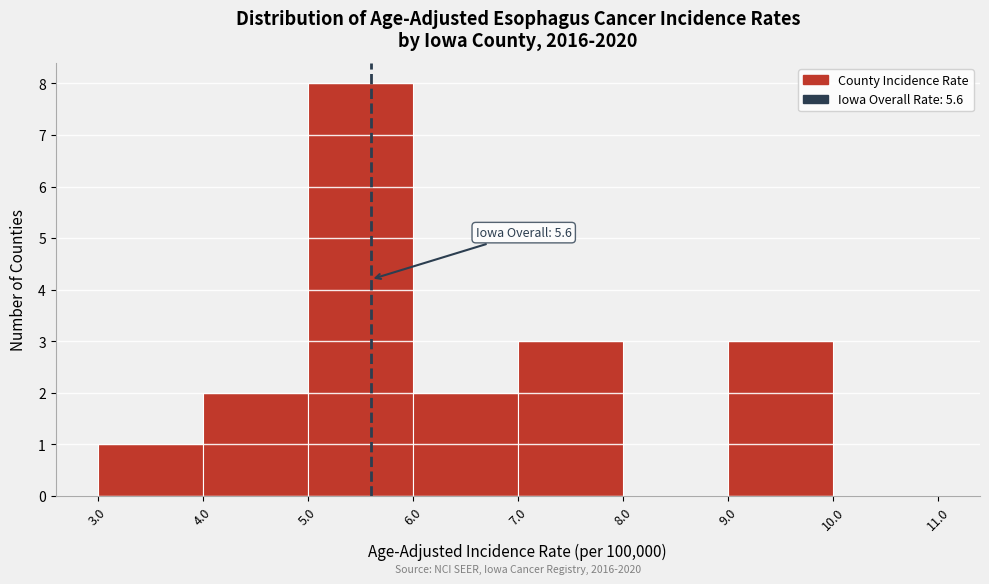

Over which range of the x-axis is the bar tallest?

5.0 to 6.0